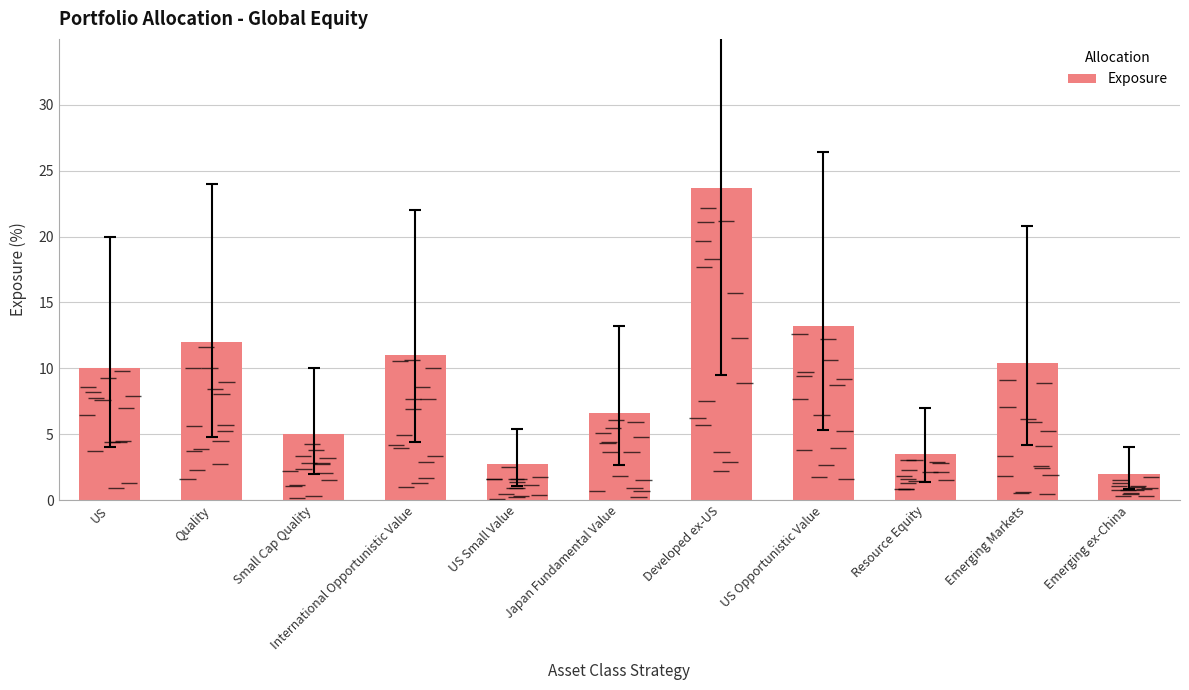

How many bars are there in total?

11